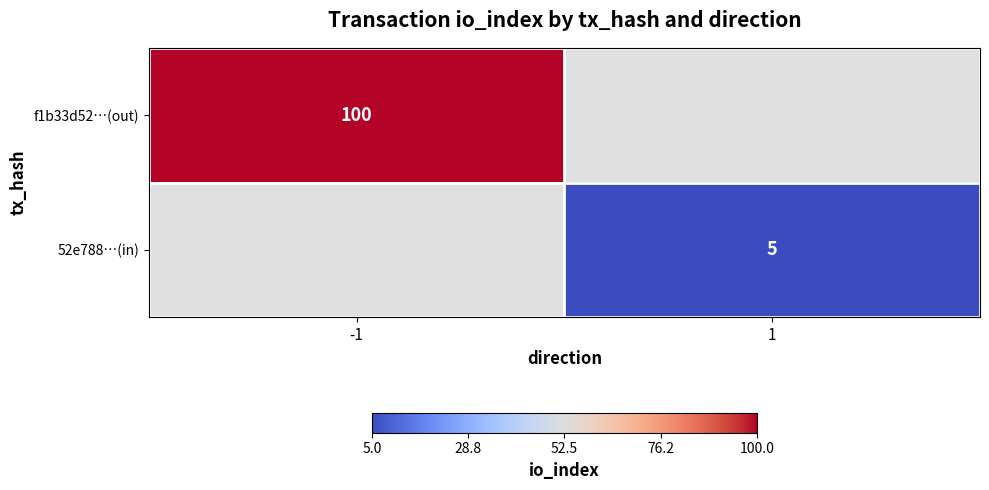

The value of 52e788…(in) at 1 is 9. True or false?

False